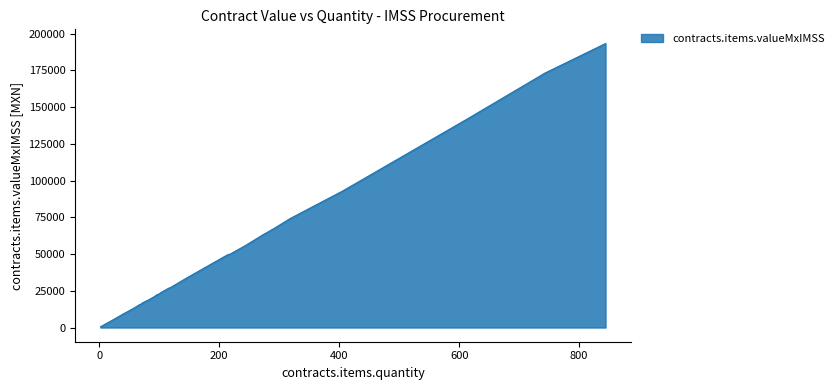

At which category does the chart reach its minimum across all series?

2